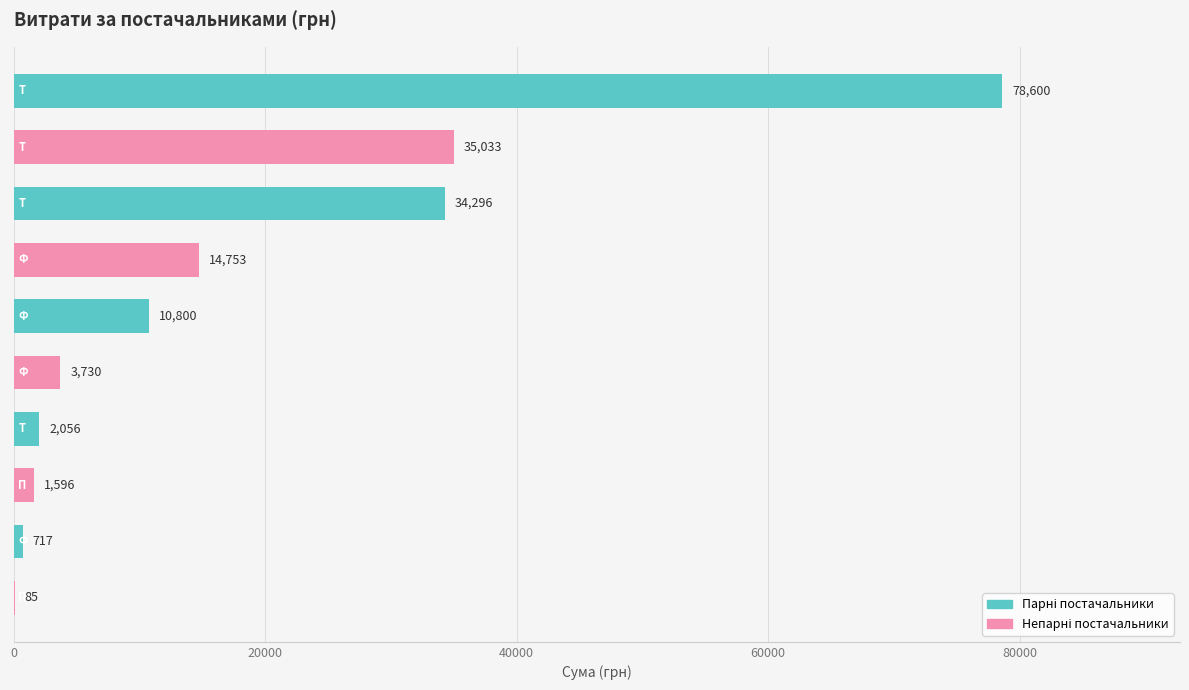

What is the maximum value shown in the chart?

78600.0